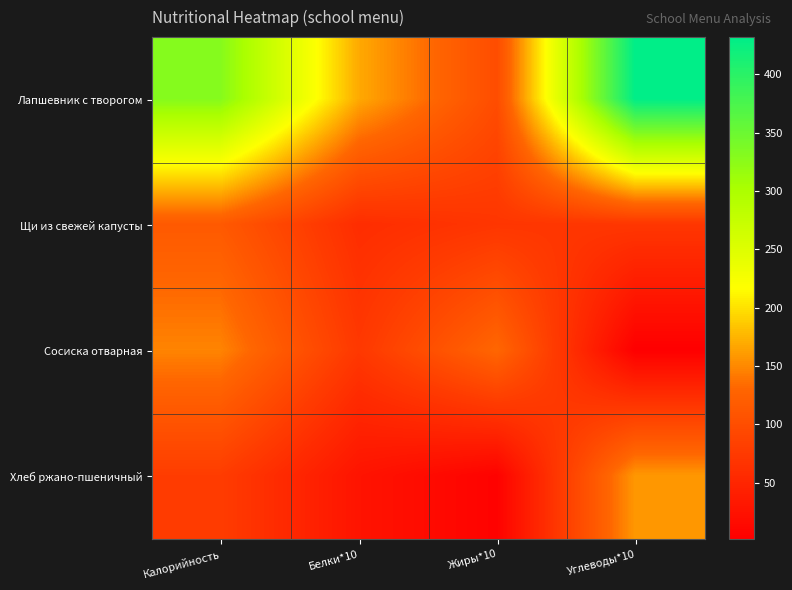

Reading right to left, extract all data points from this chart.

Лапшевник с творогом: Углеводы*10=432.0	Жиры*10=99.0	Белки*10=169.0	Калорийность=329.4
Щи из свежей капусты: Углеводы*10=71.0	Жиры*10=70.0	Белки*10=59.0	Калорийность=115.2
Сосиска отварная: Углеводы*10=1.4	Жиры*10=130.9	Белки*10=73.0	Калорийность=148.0
Хлеб ржано-пшеничный: Углеводы*10=159.0	Жиры*10=5.0	Белки*10=27.0	Калорийность=78.3